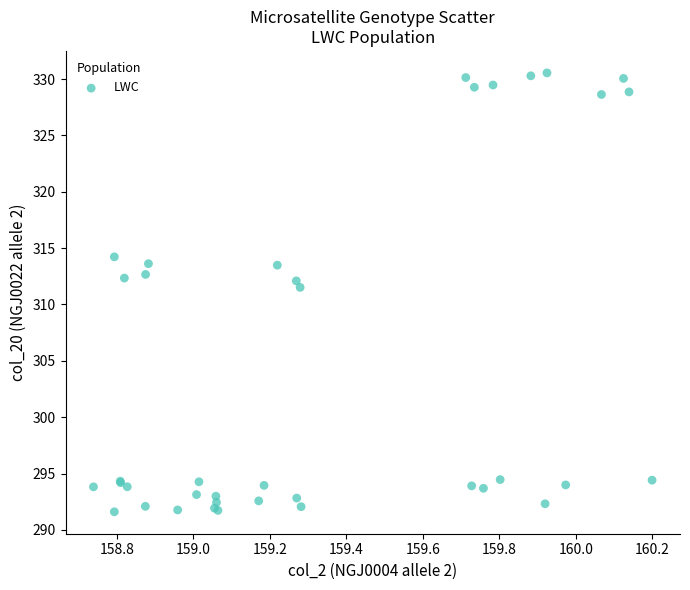

What Y value in the scatter plot is closest to 311?

311.5